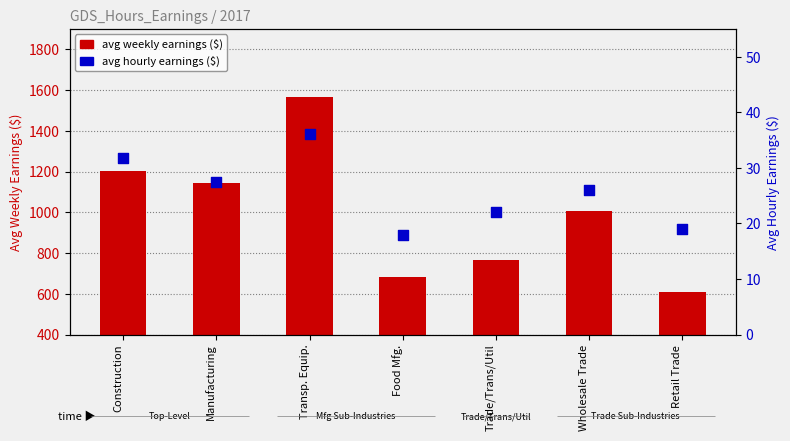

Is the value of avg weekly earnings ($) at Wholesale Trade greater than the value of avg hourly earnings ($) at Transp. Equip.?

Yes